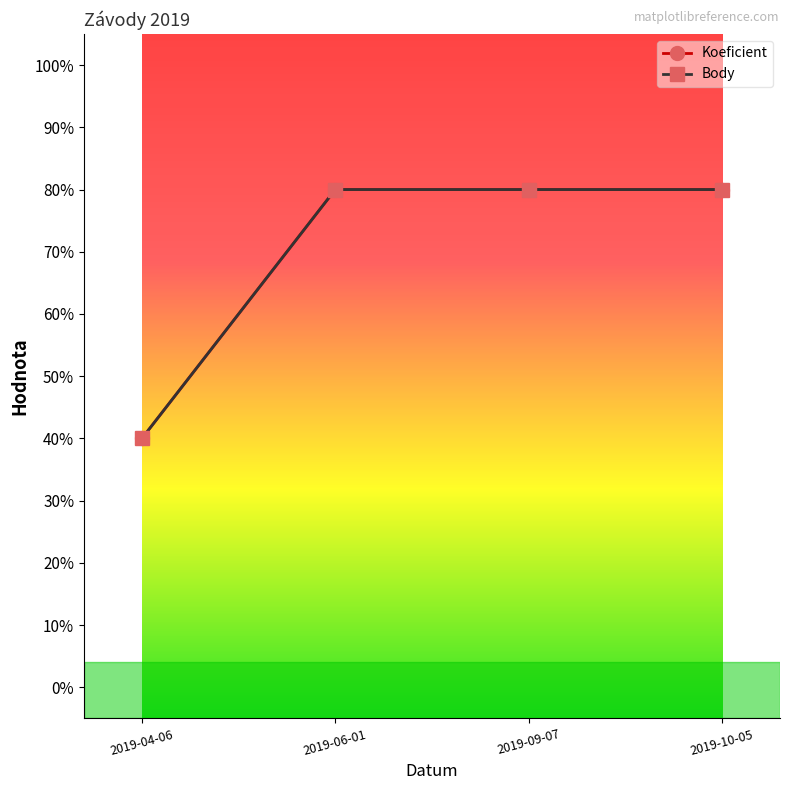

Rank the categories by Body value from lowest to highest.

2019-04-06, 2019-06-01, 2019-09-07, 2019-10-05